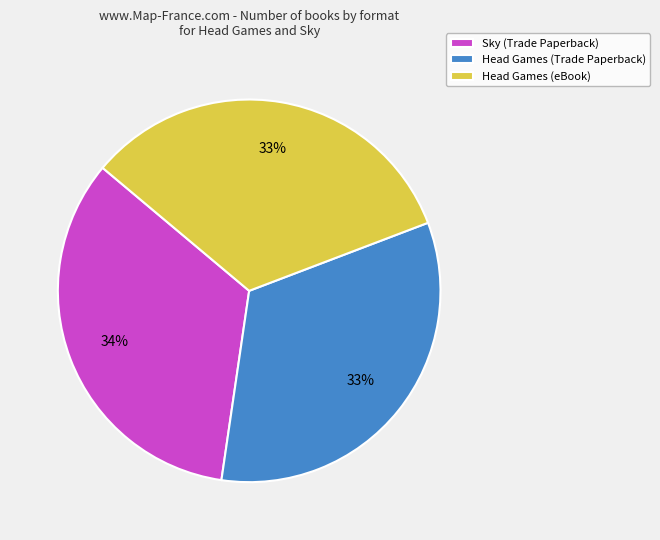

Which category has the biggest portion of the pie?

Sky (Trade Paperback)